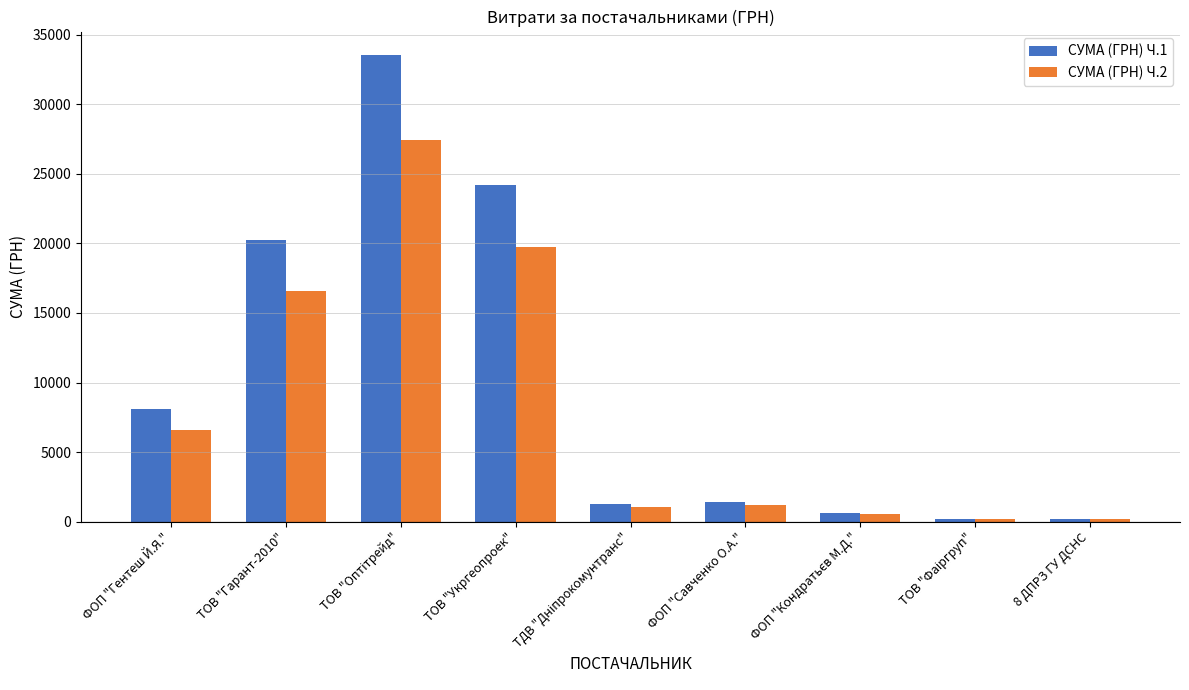

What is the average value of the СУМА (ГРН) Ч.2 series?

8161.9